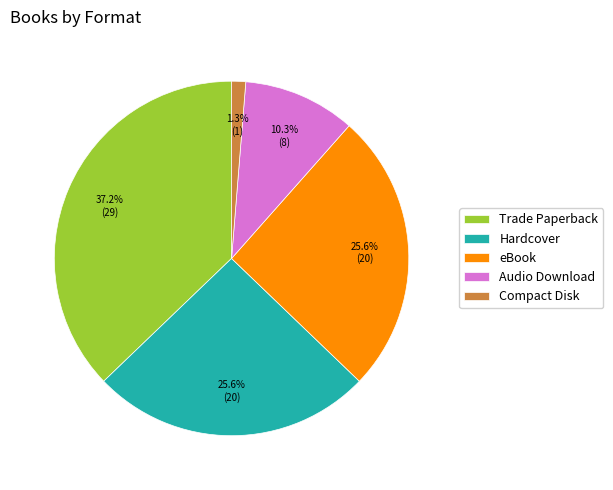

Approximately how many times larger is the value at eBook compared to Audio Download?

2.5